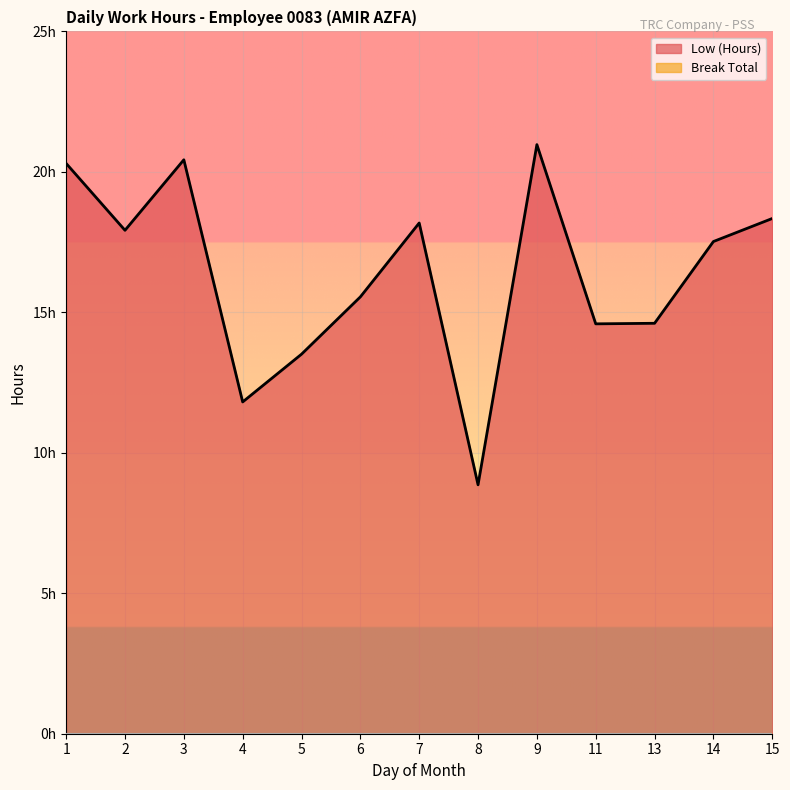

Which has a higher value, 11 or 13?

13